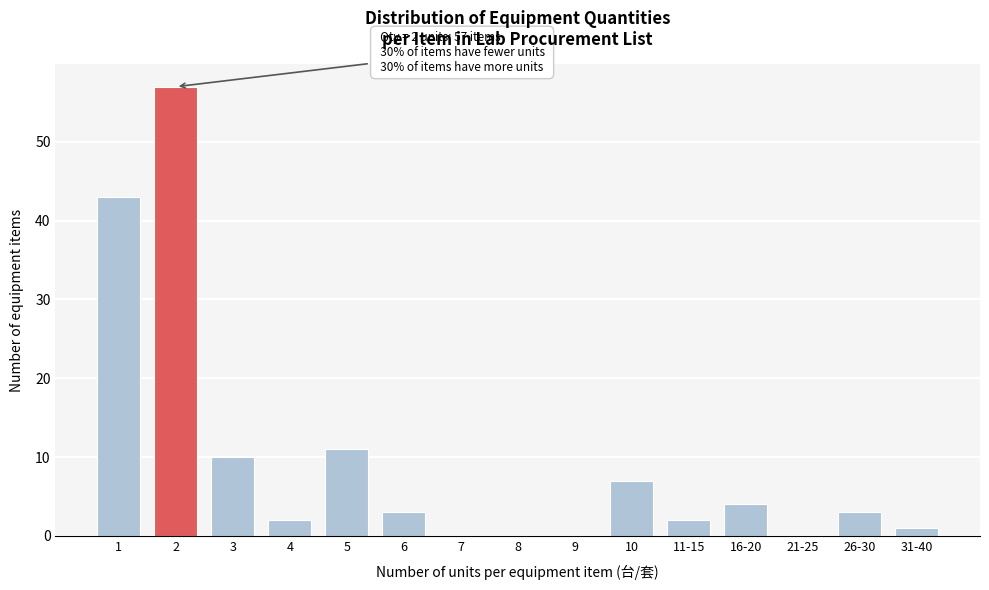

Reading left to right, what are all the values shown in this chart?

1=43	2=57	3=10	4=2	5=11	6=3	7=0	8=0	9=0	10=7	11-15=2	16-20=4	21-25=0	26-30=3	31-40=1